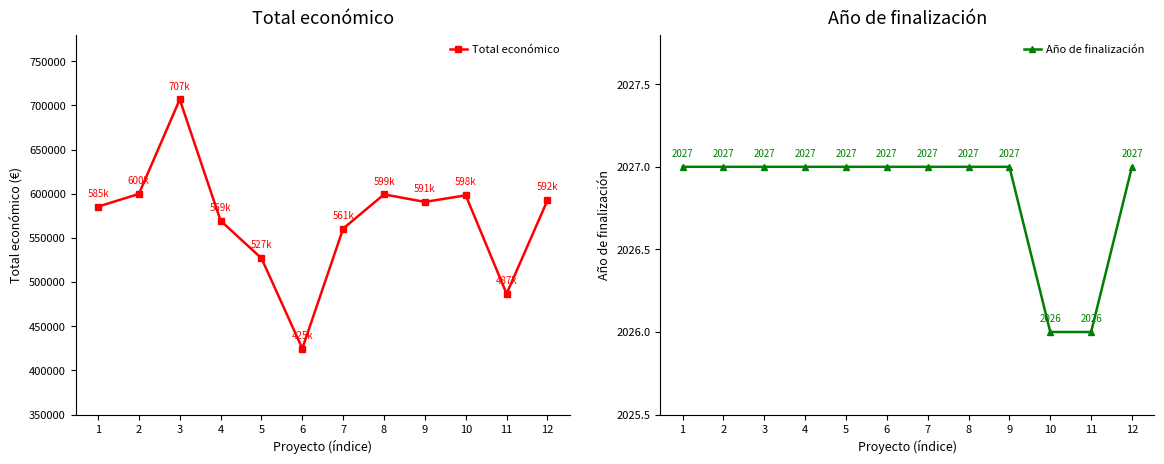

What is the difference between the highest and lowest values at 12?

590448